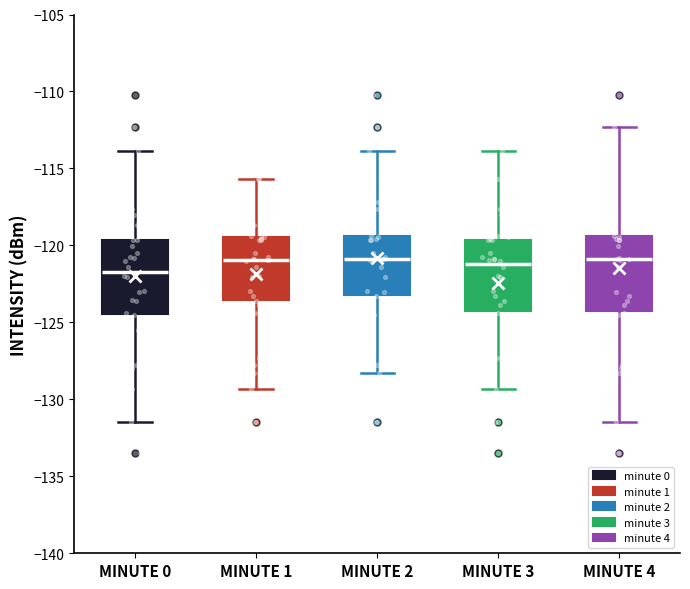

Reading left to right, read every box against the y-axis: the position of its median line, the range the box covers, and the ends of its whiskers. The values are not printed on the chart, so give them approximately, as read against the axis.

MINUTE 0: median -121.5, box -124.5 to -119.5, whiskers -131.5 to -114.0
MINUTE 1: median -121.0, box -123.5 to -119.5, whiskers -129.5 to -115.5
MINUTE 2: median -121.0, box -123.0 to -119.5, whiskers -128.5 to -114.0
MINUTE 3: median -121.0, box -124.5 to -119.5, whiskers -129.5 to -114.0
MINUTE 4: median -121.0, box -124.5 to -119.5, whiskers -131.5 to -112.5